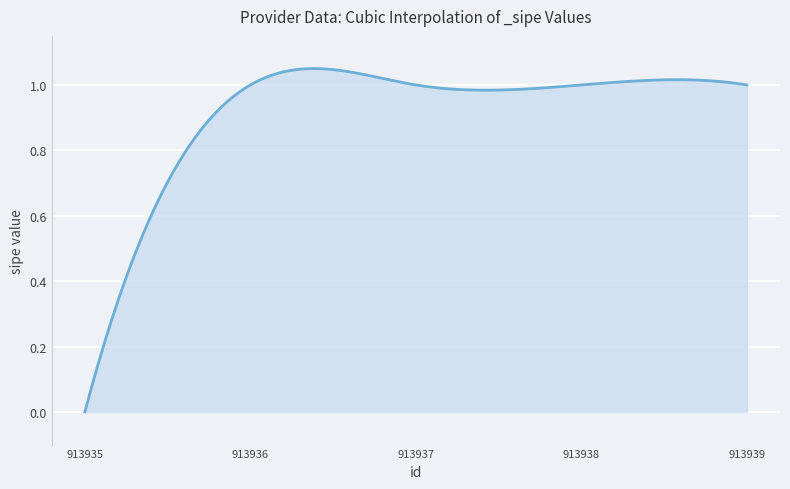

Rank the categories by value from highest to lowest.

913937, 913936, 913938, 913939, 913935